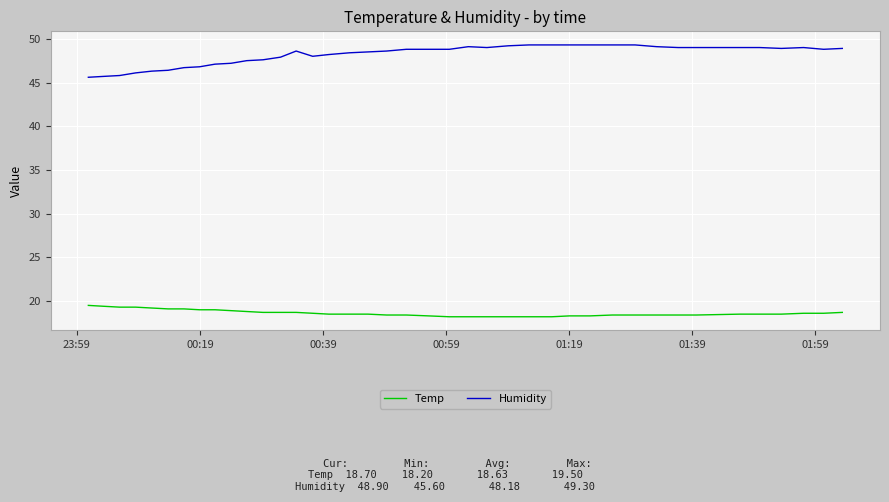

What is the minimum value for Humidity?

45.6